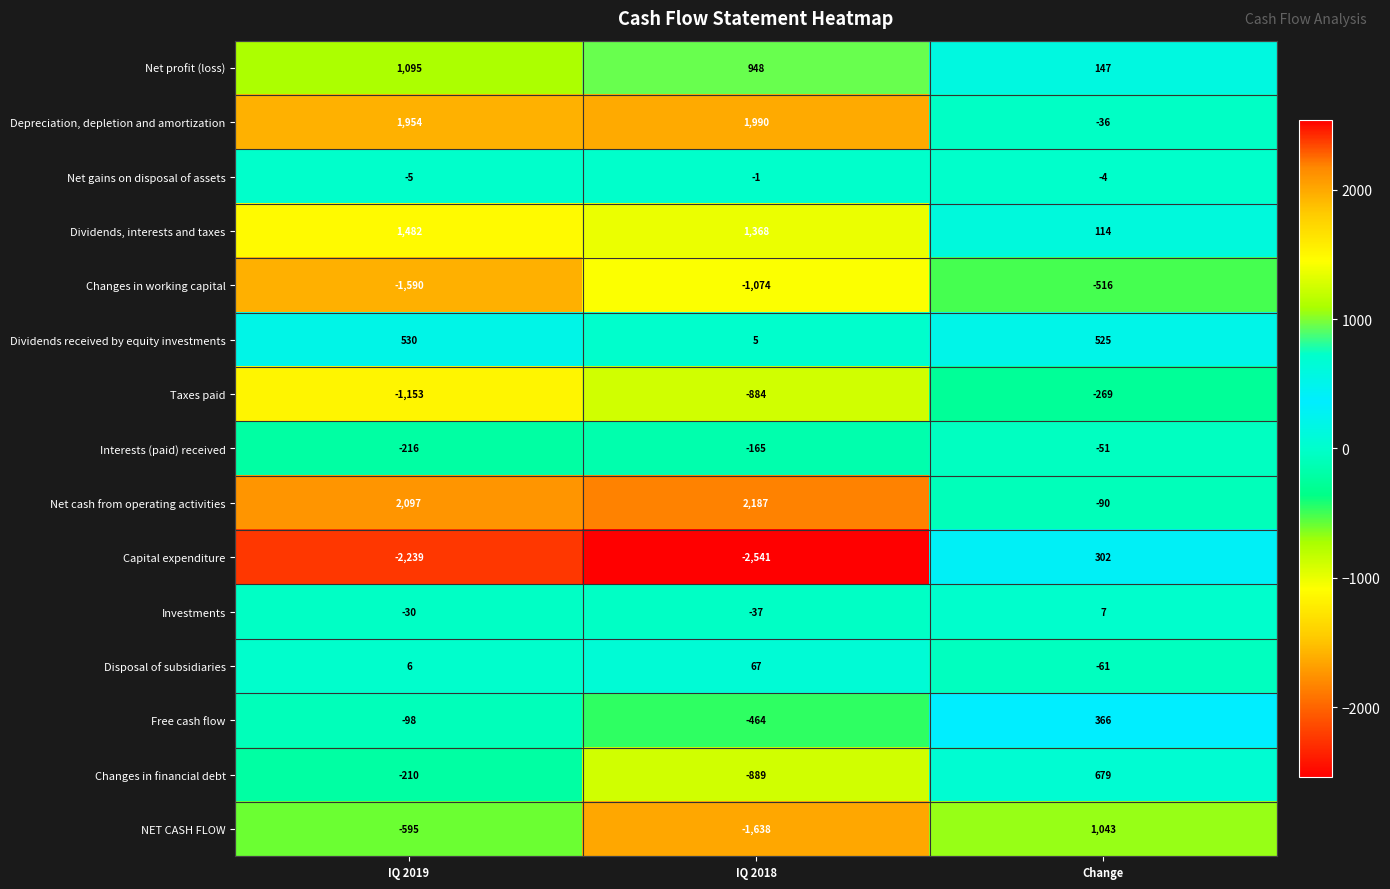

How many distinct data groups are displayed?

15